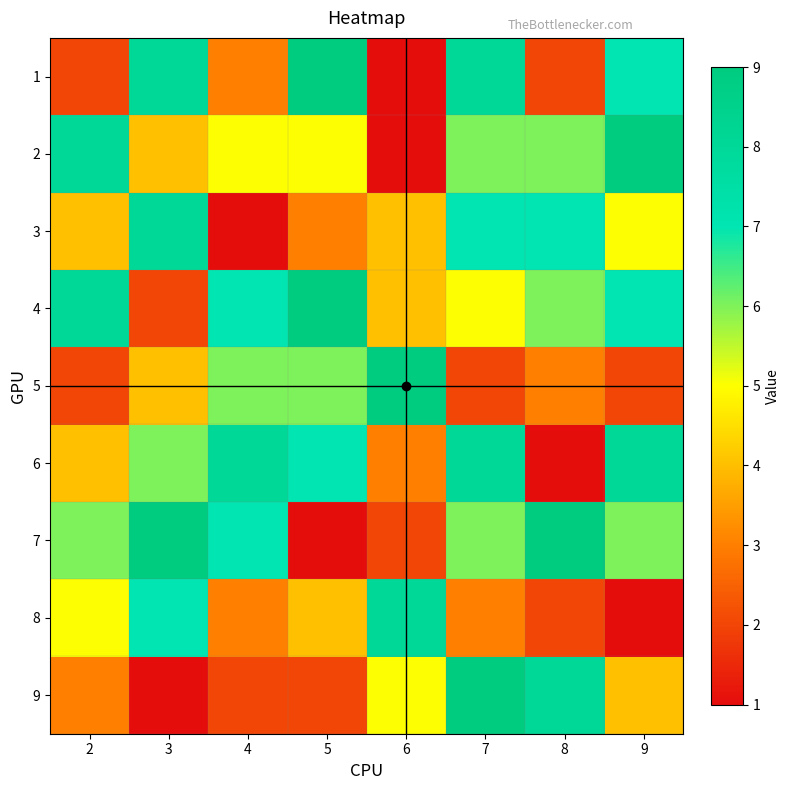

What is the minimum value shown in the chart?

1